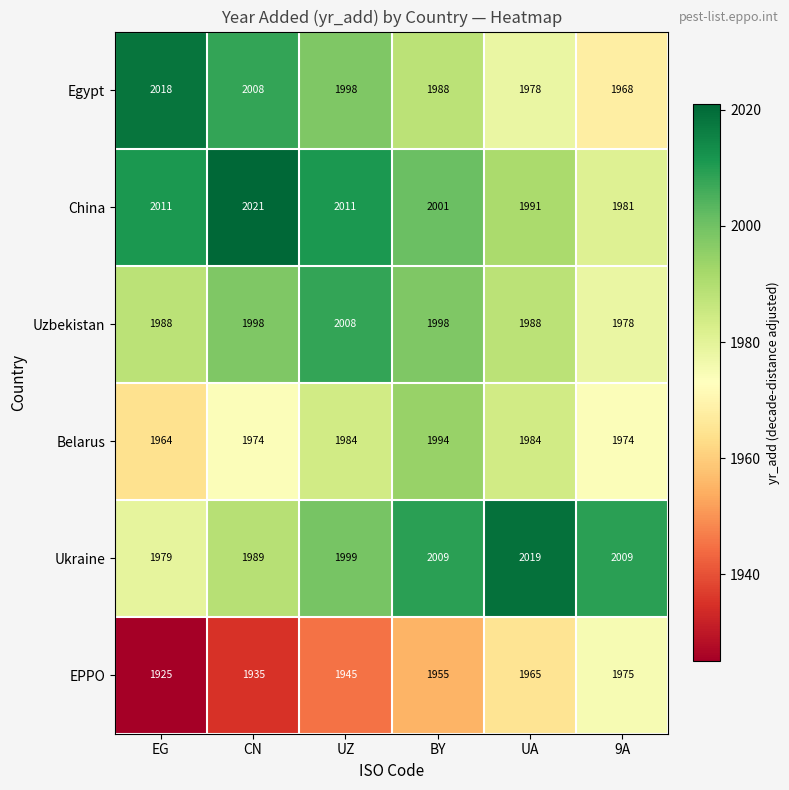

What is the total value across all series at BY?

11945